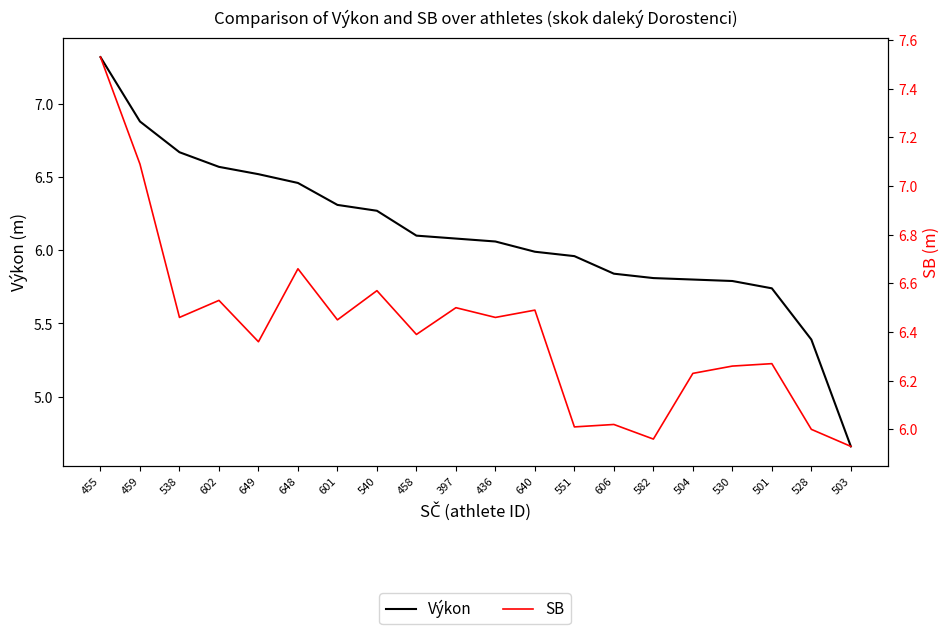

Which label corresponds to the smallest value in the chart?

503